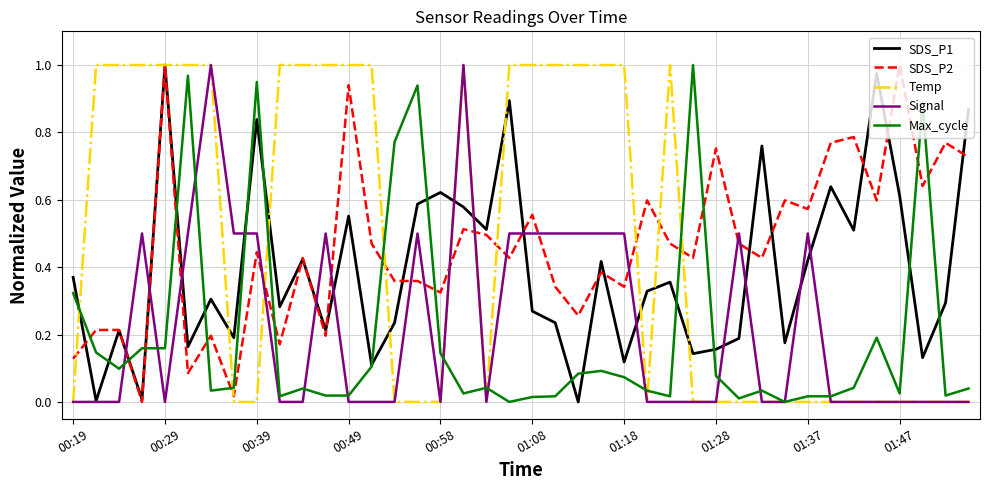

After their last crossing, which series has the higher values: SDS_P2 or Max_cycle?

SDS_P2